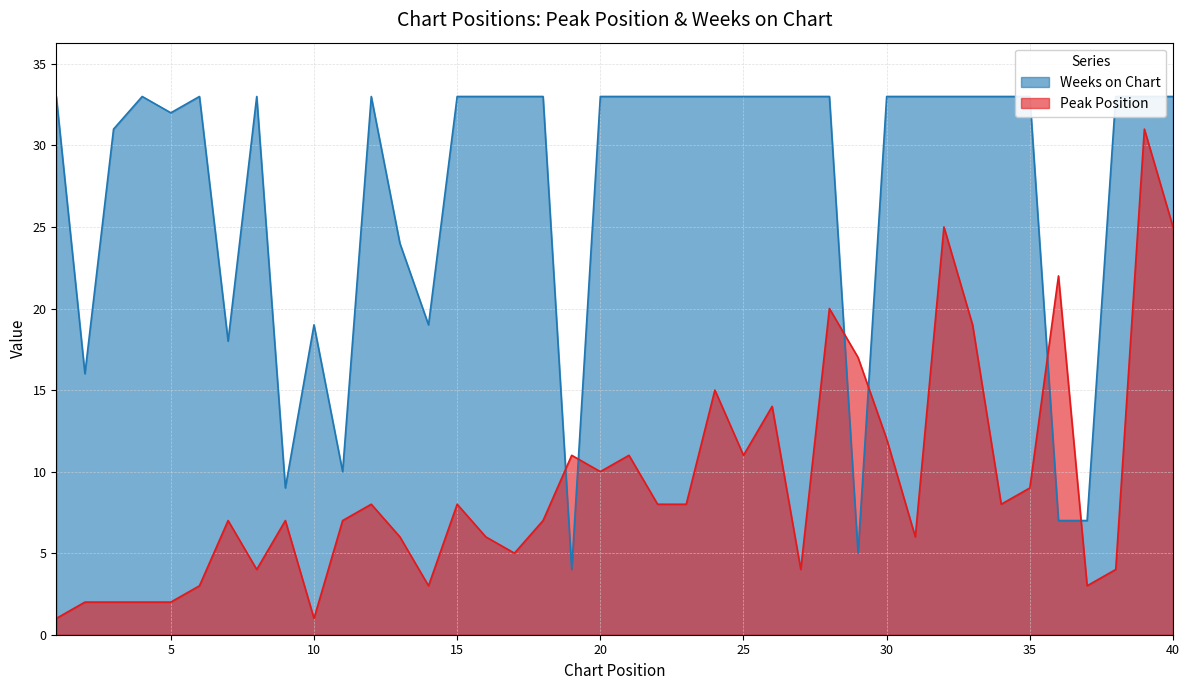

What is the maximum value for Peak Position?

31